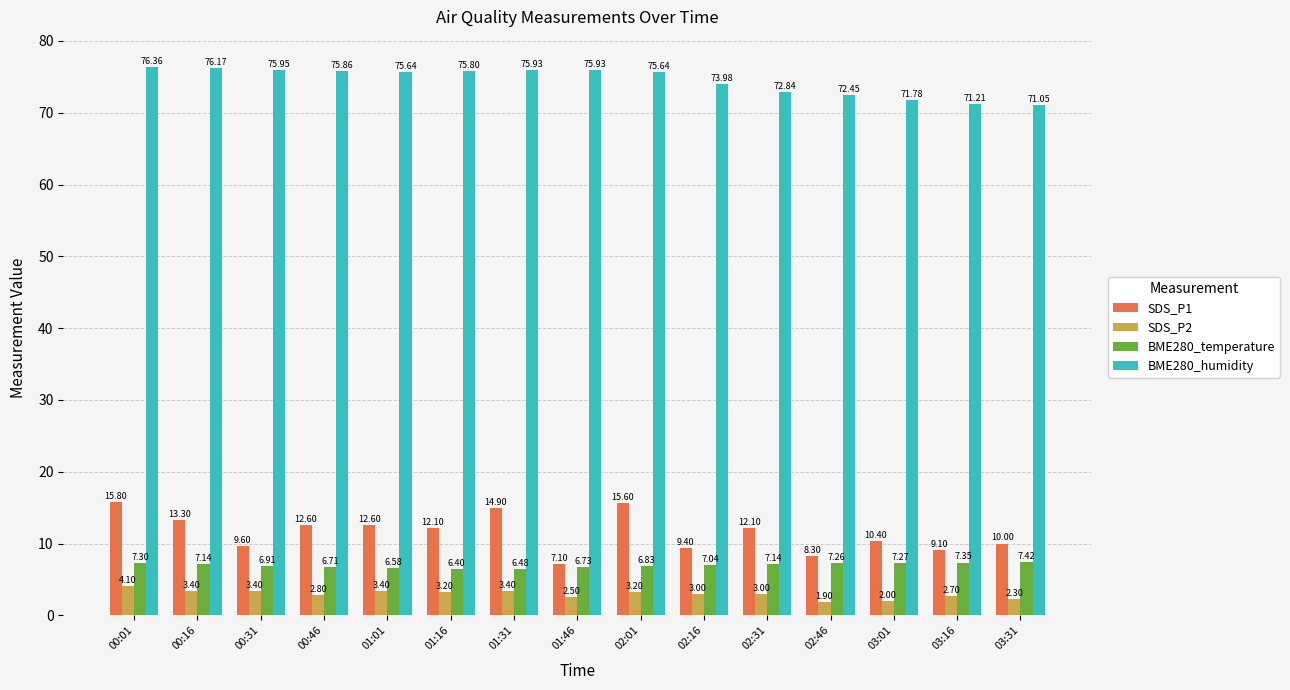

What is the highest value of the SDS_P2 series?

4.1